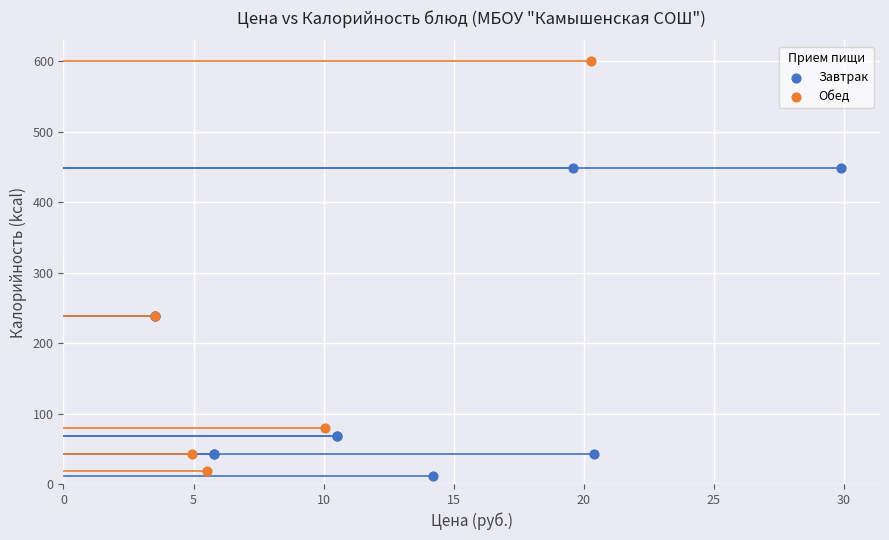

Which series reaches the minimum Y coordinate?

Завтрак